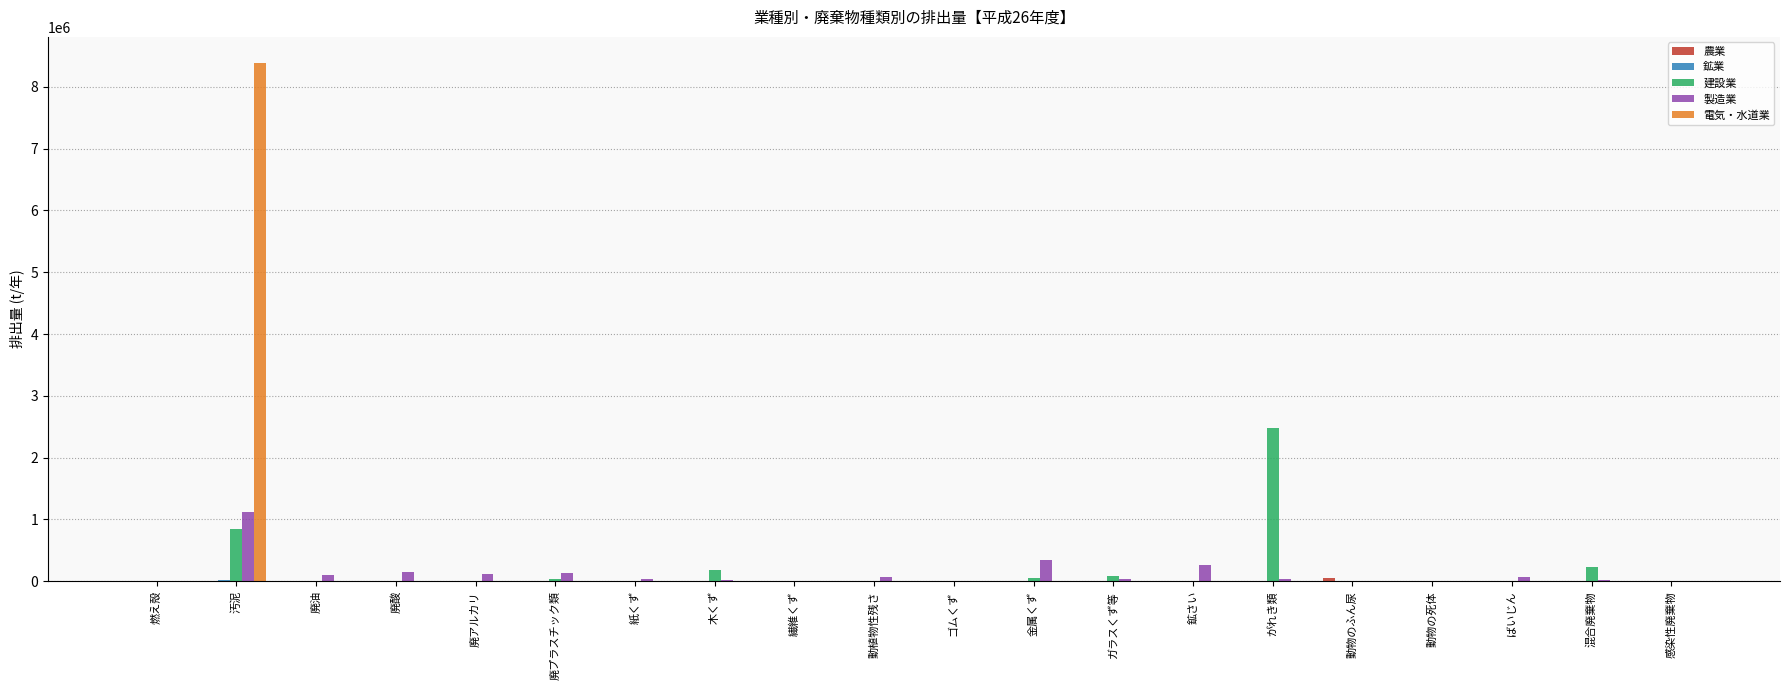

Which category has the highest value across all series?

汚泥